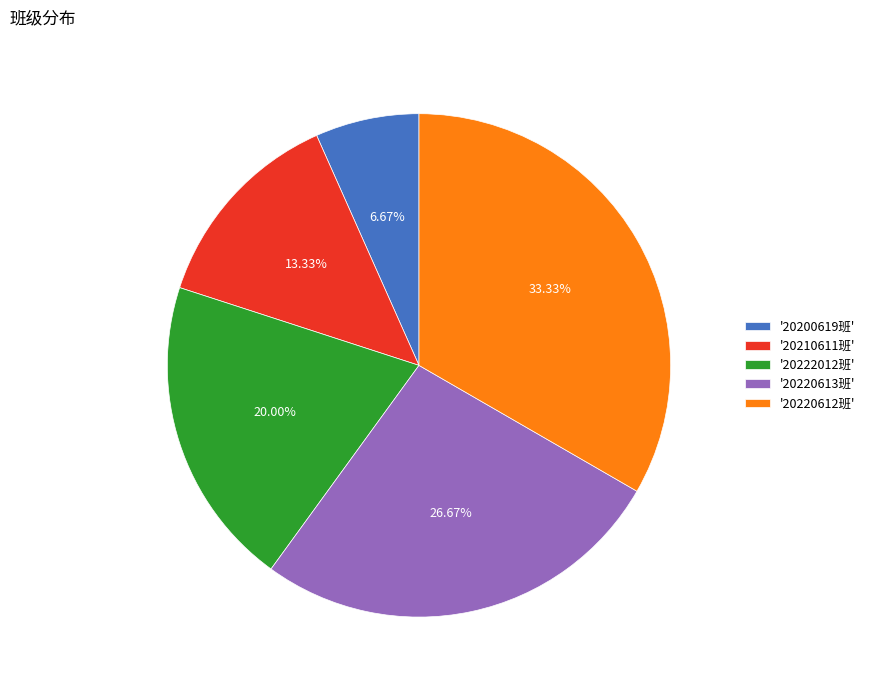

Approximately how many times larger is the value at '20222012班' compared to '20220612班'?

0.6